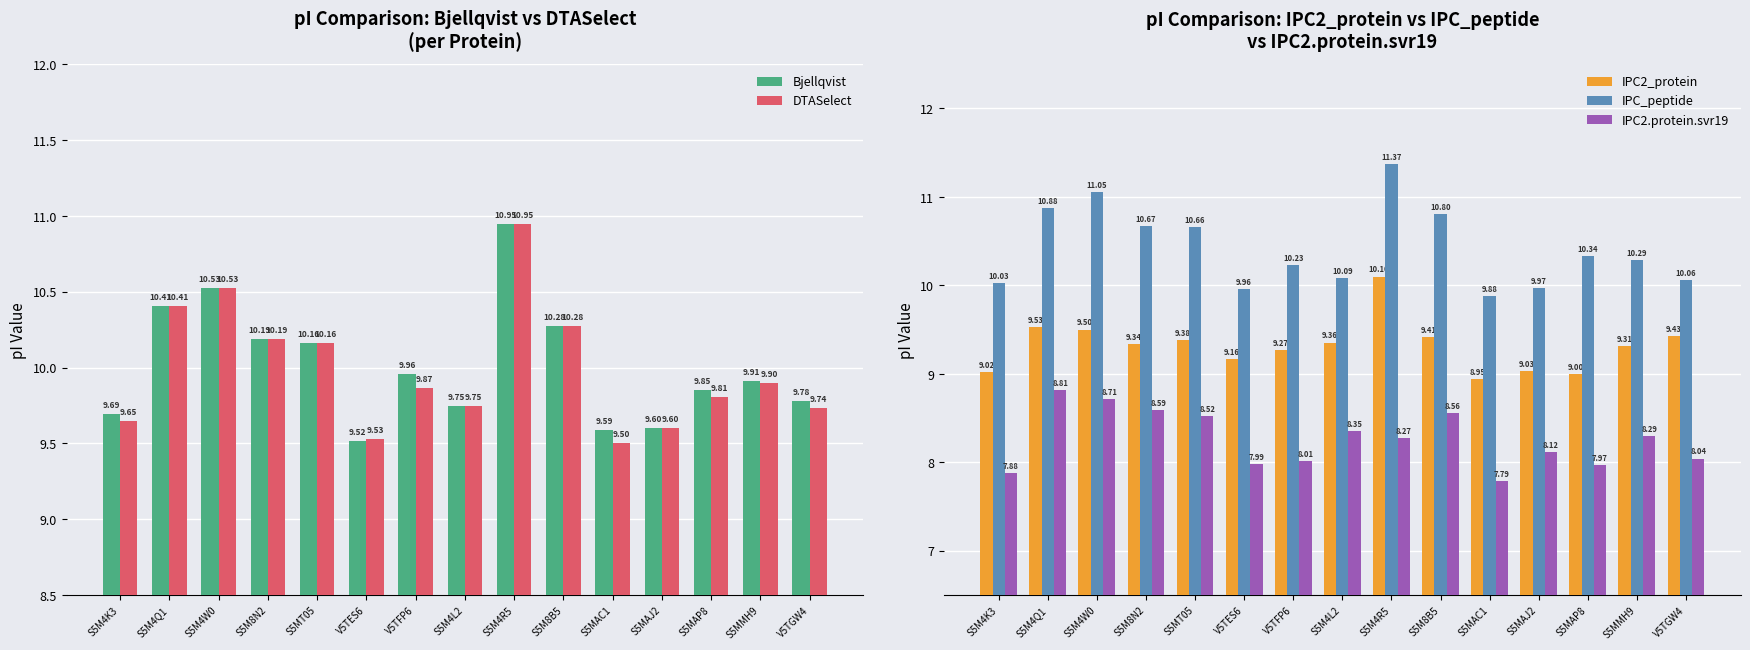

What is the difference between the highest and lowest values at S5M4W0?

2.3